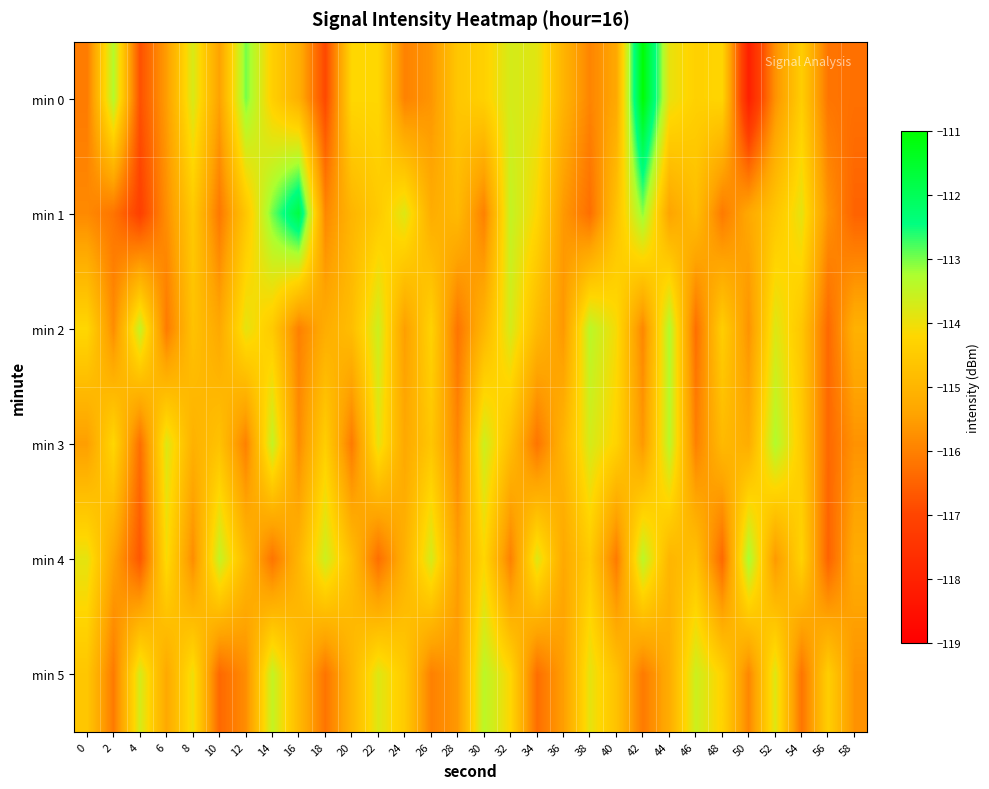

What is the minimum value shown in the chart?

-118.1